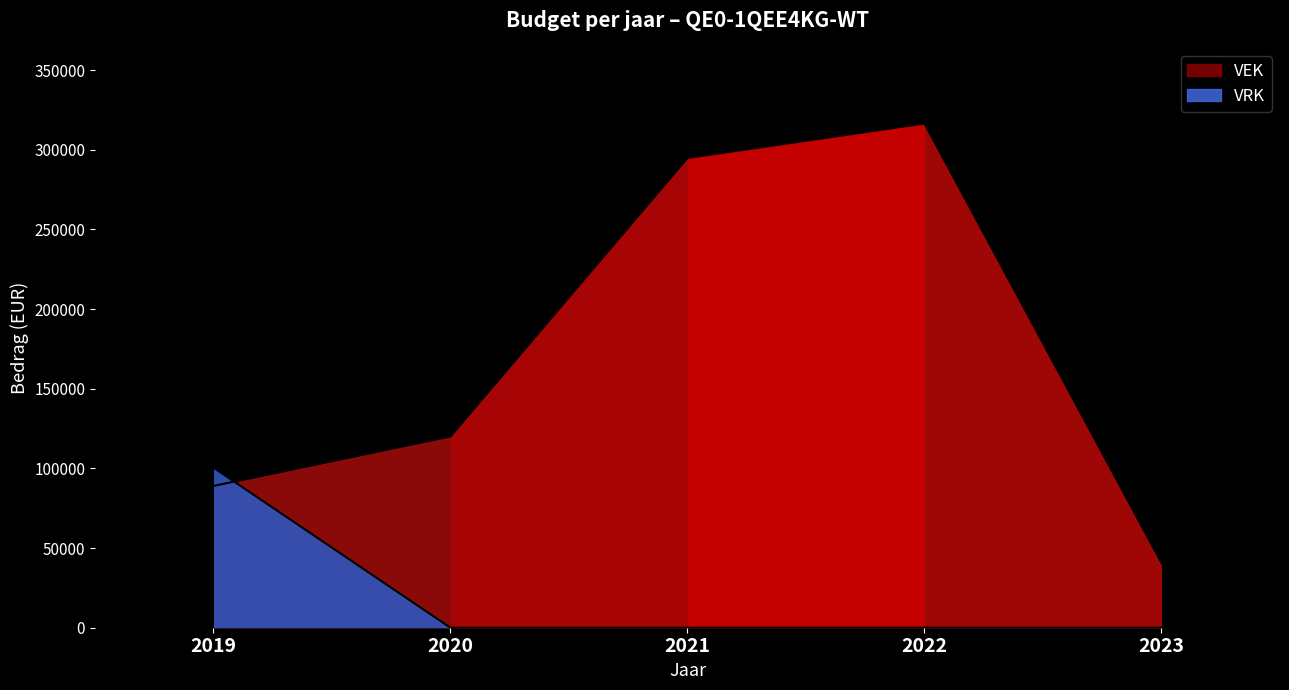

Where do VEK and VRK first cross each other?

2019 and 2020